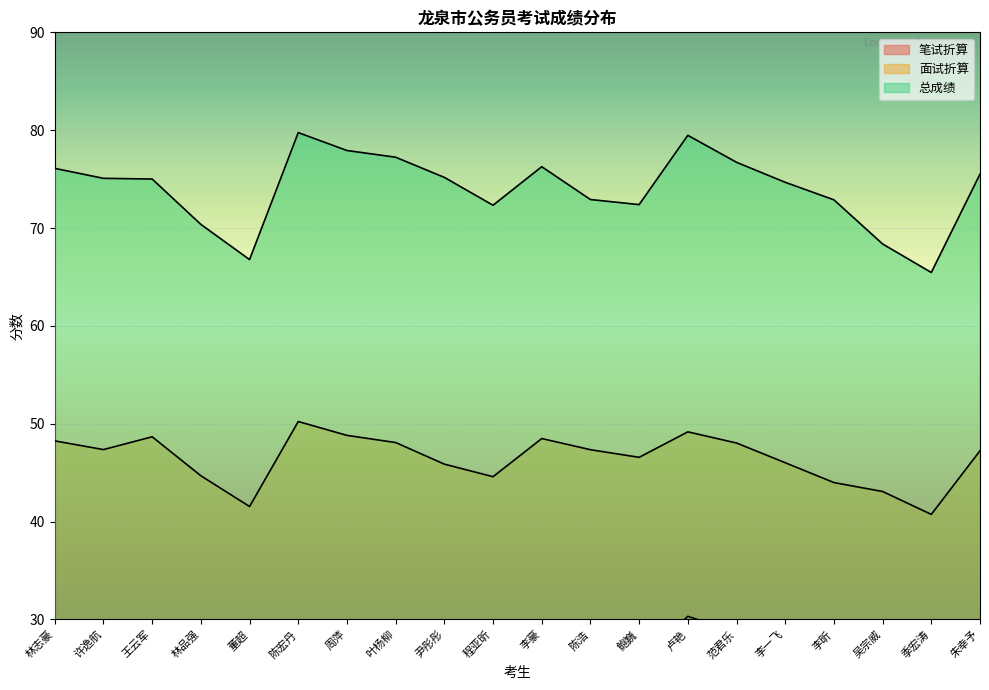

Which label corresponds to the largest value in the chart?

陈宏丹